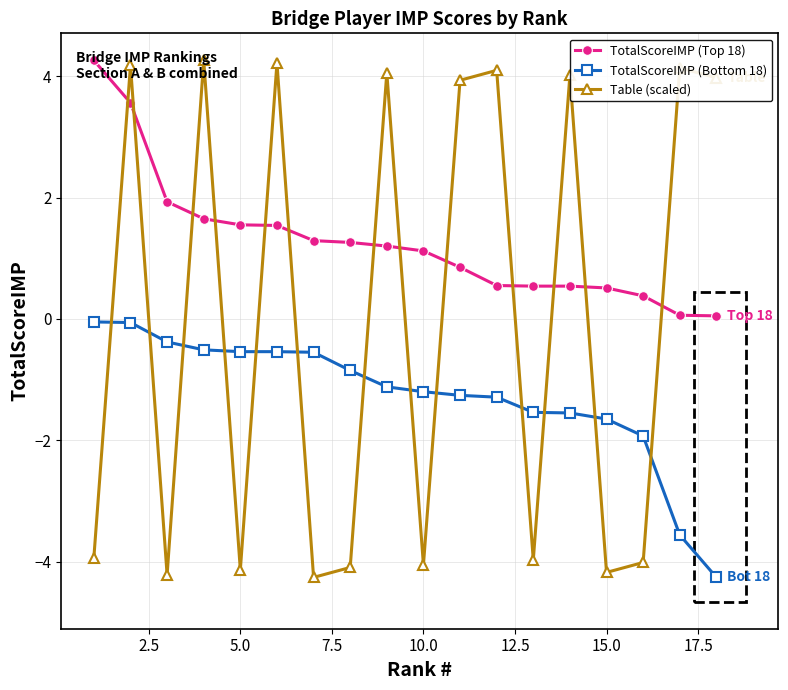

True or false: TotalScoreIMP (Bottom 18) and TotalScoreIMP (Top 18) cross at least once.

False